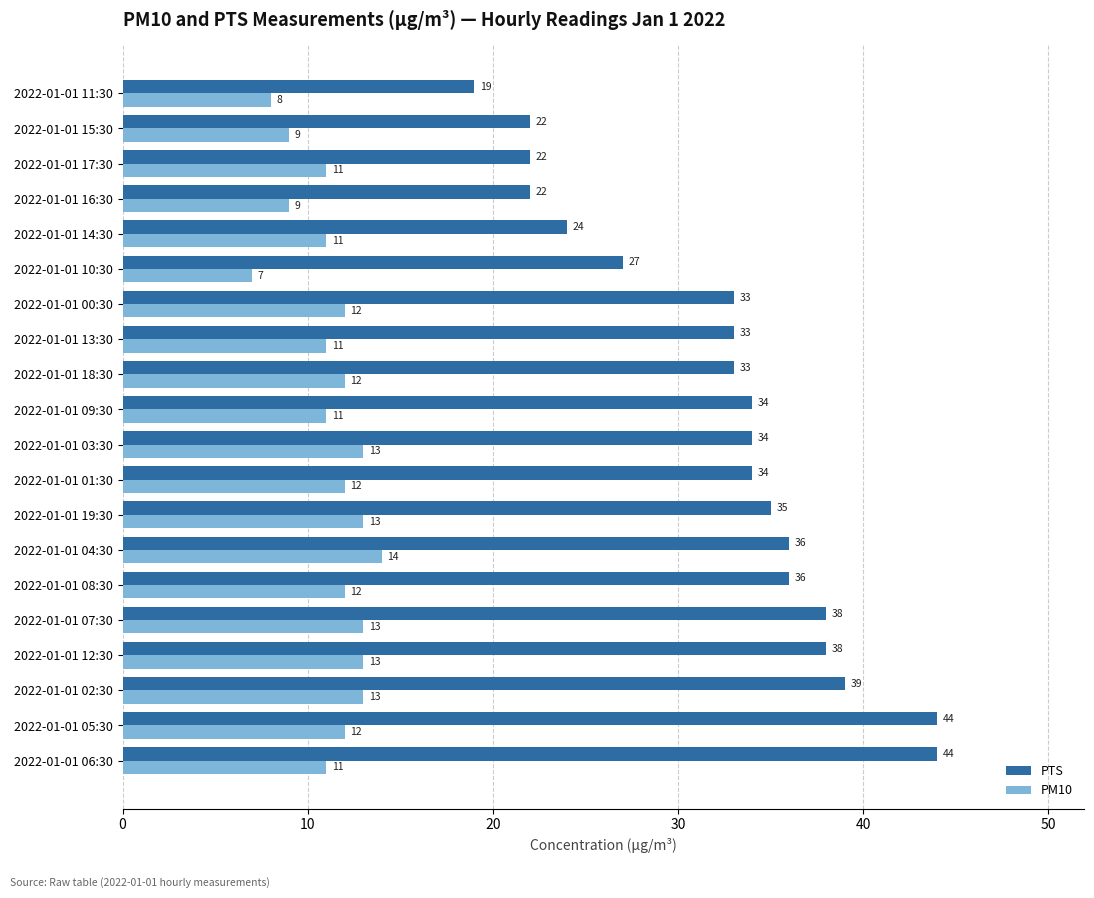

Which series has the largest total across all categories?

PTS